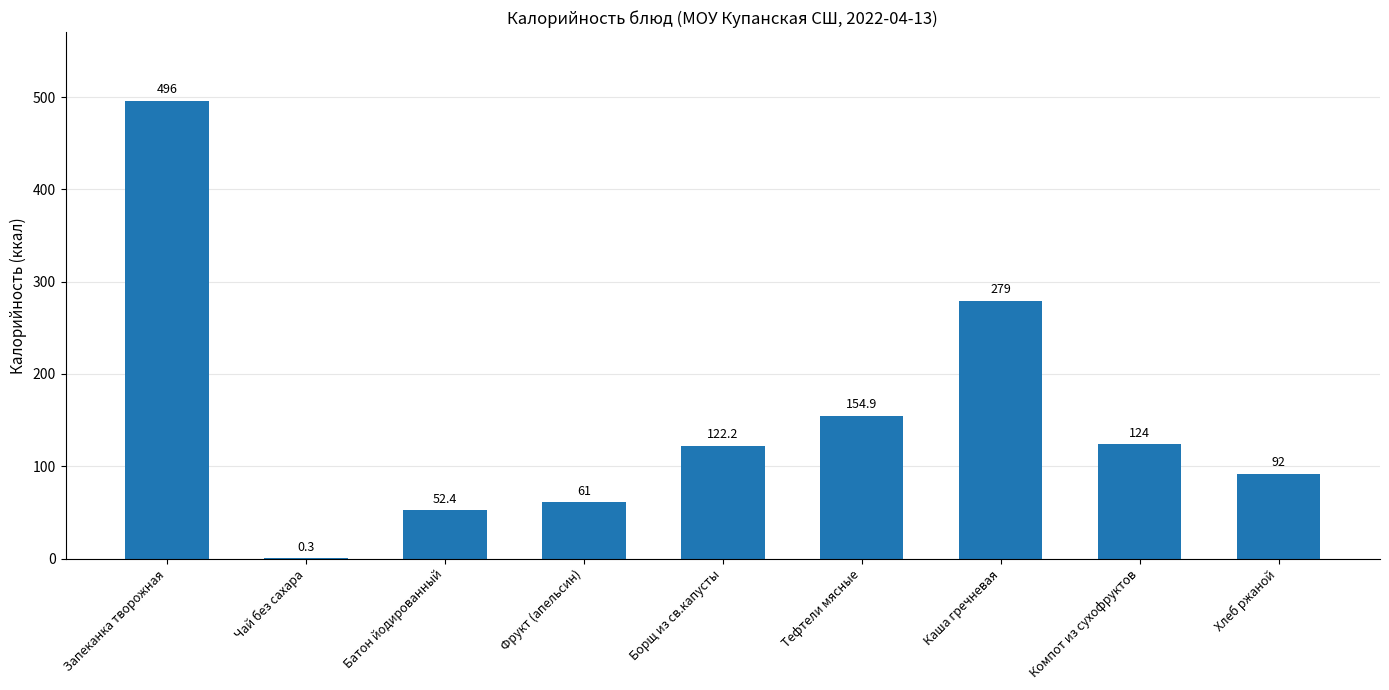

True or false: the data shows 63.2 at Хлеб ржаной.

False